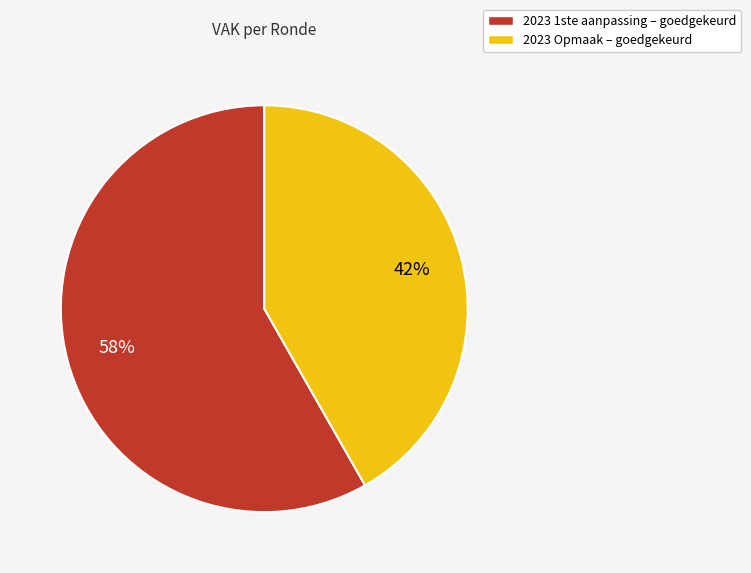

Which slice is the largest?

2023 1ste aanpassing – goedgekeurd